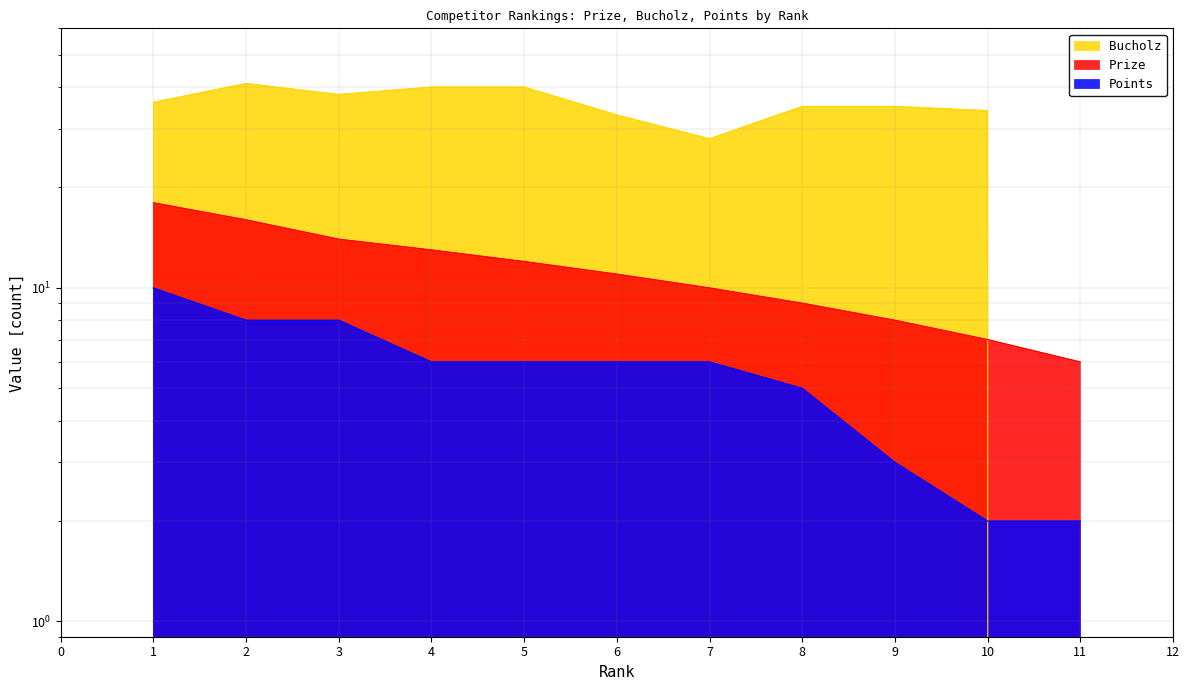

Is it true that Points equals 1 at 11?

False